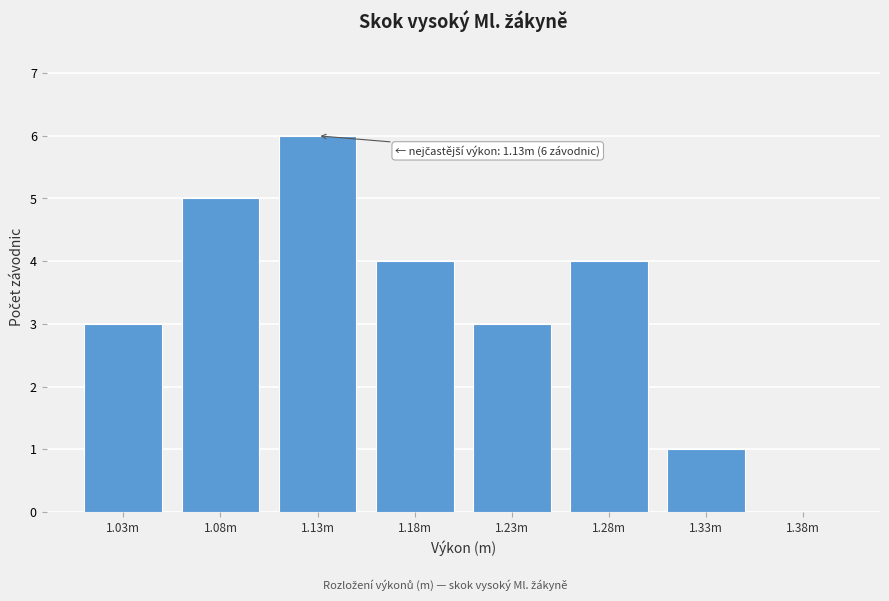

Reading left to right, transcribe all the data shown in this chart.

1.03m=3	1.08m=5	1.13m=6	1.18m=4	1.23m=3	1.28m=4	1.33m=1	1.38m=0